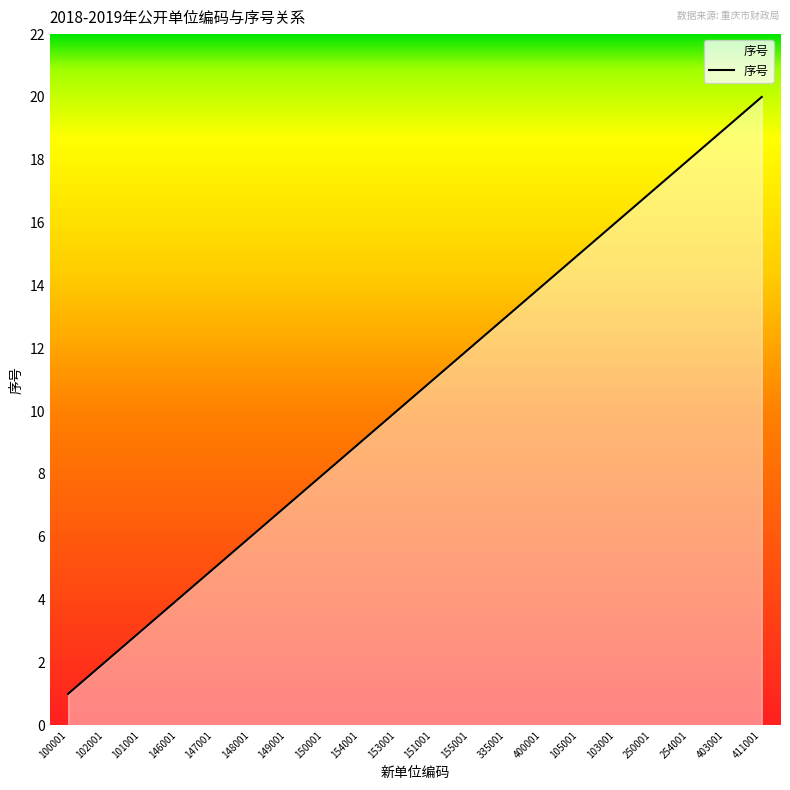

What position from the left is 403001?

19